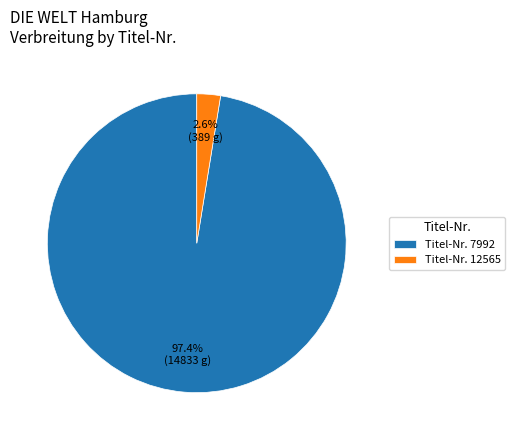

How many segments does this pie chart have?

2